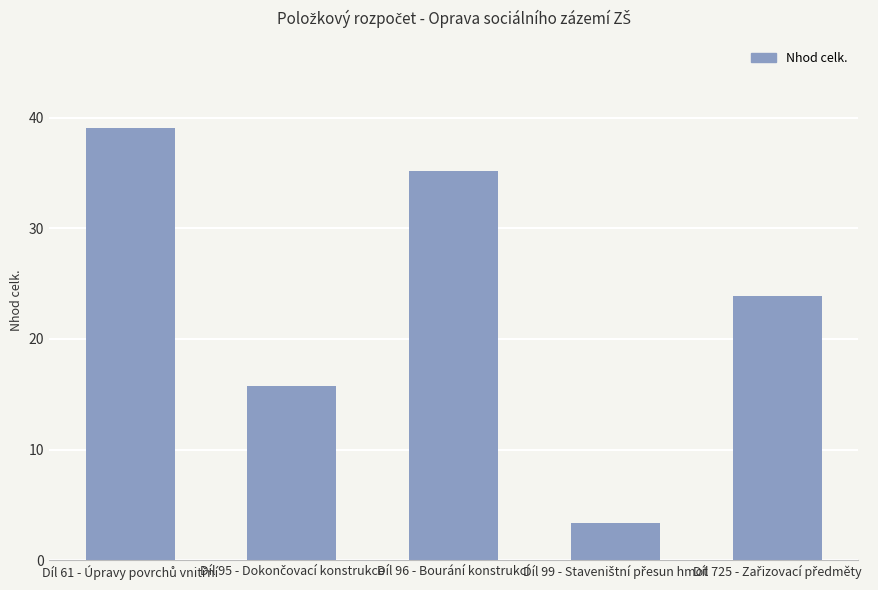

What is the minimum value shown in the chart?

3.4